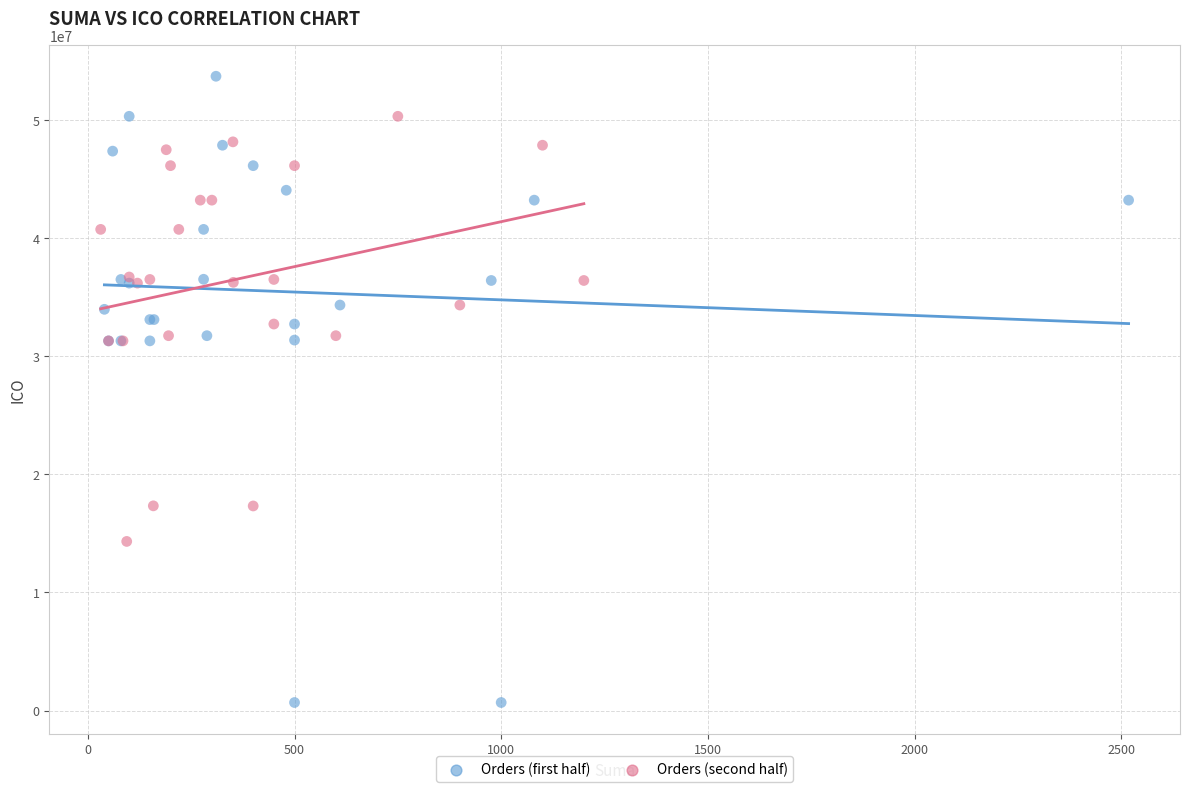

Which series has the largest Y range (max minus min)?

Orders (first half)